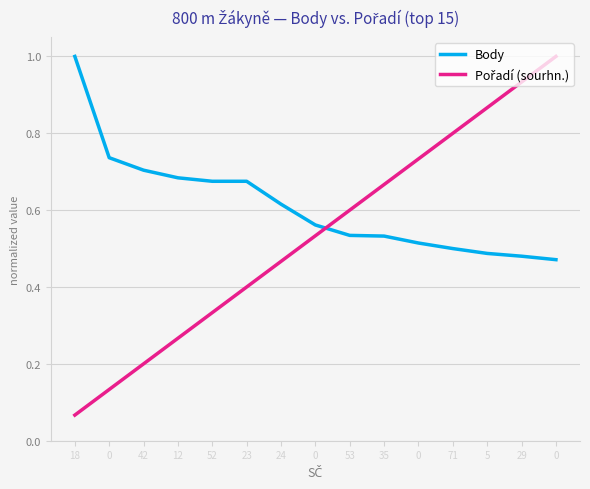

Rank the series by their average value, from highest to lowest.

Body, Pořadí (sourhn.)